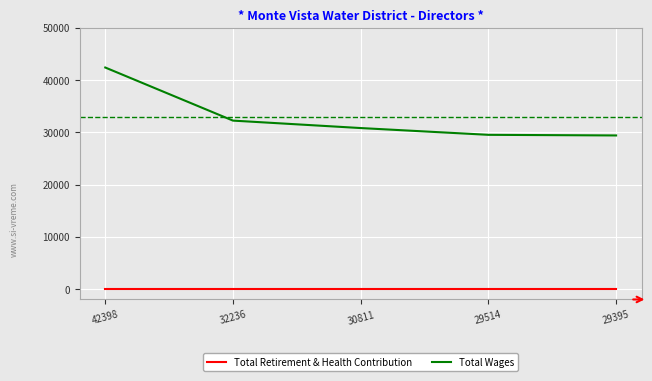

True or false: Total Retirement & Health Contribution and Total Wages cross at least once.

False